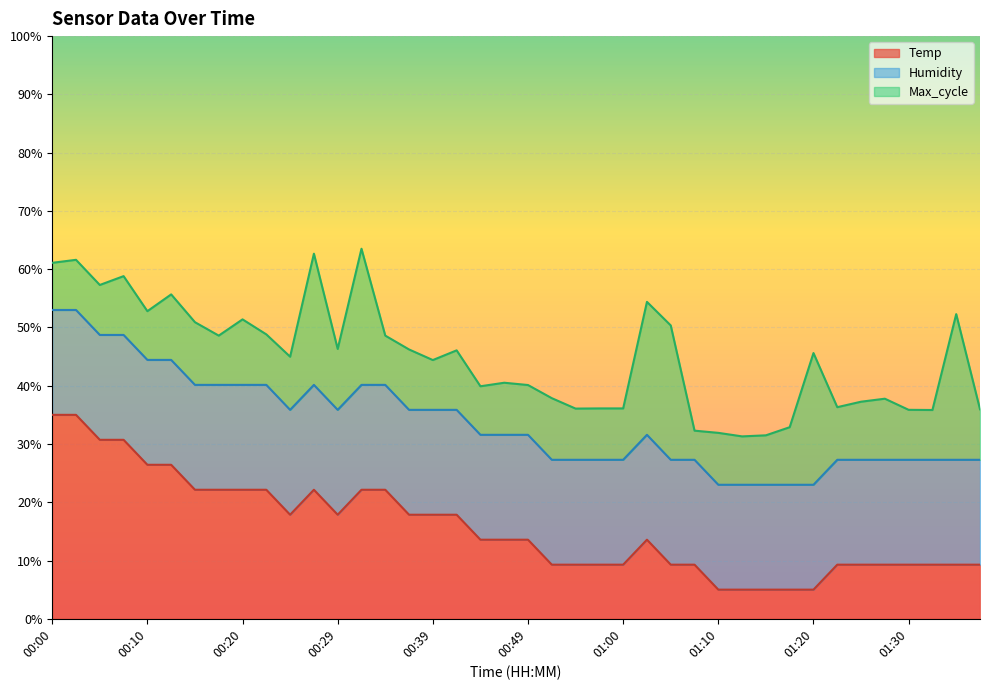

Between 01:27 and 01:36, which is larger?

01:27